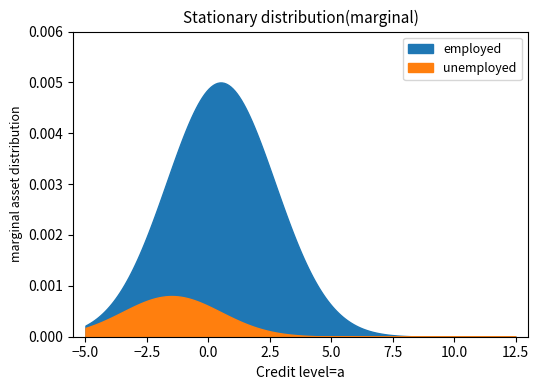

What are all the series names shown in the legend?

employed, unemployed